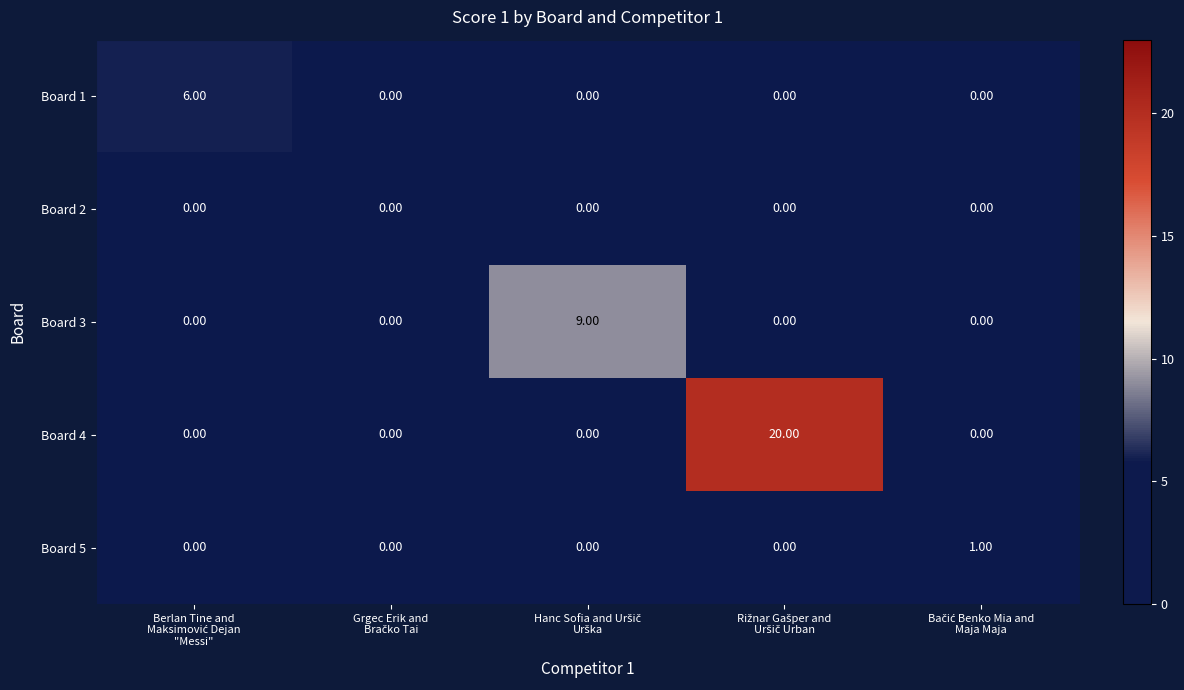

Which series has the widest spread of values?

Board 4